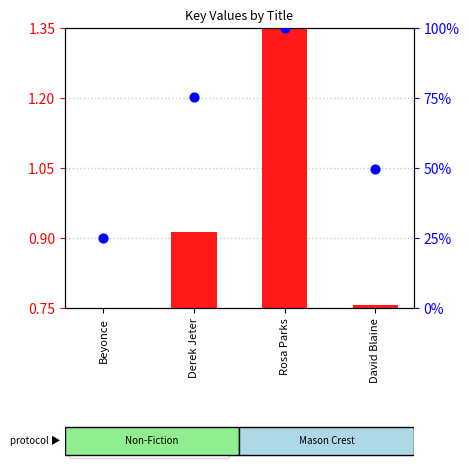

At how many categories does at least one series exceed 0?

4